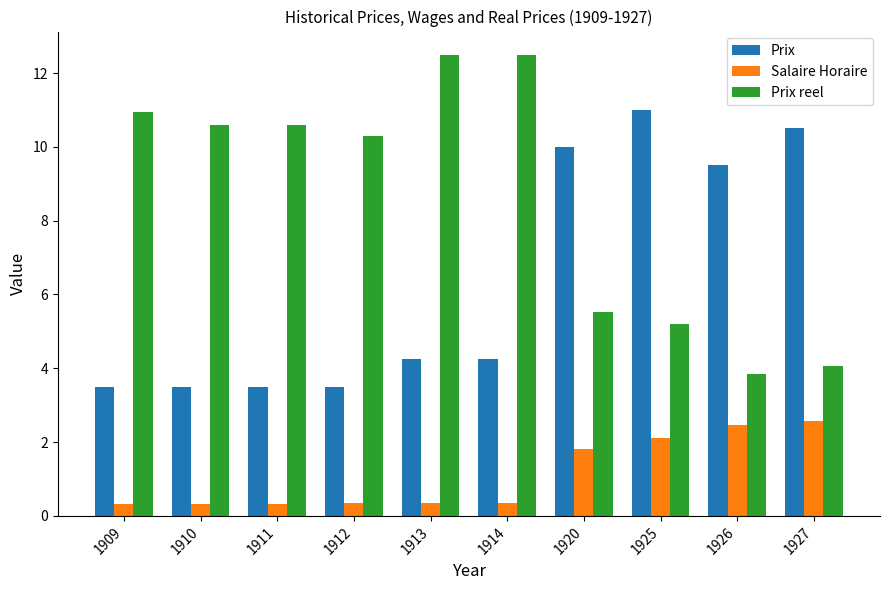

What is the value of the Salaire Horaire bar at the 9th from the left?

2.5